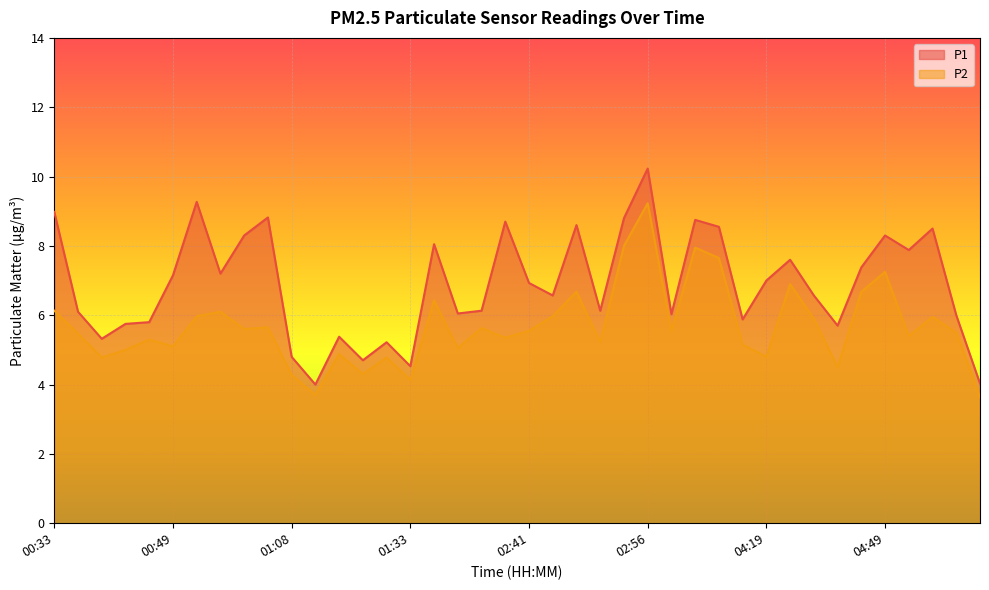

Is the value of P1 at 00:55 greater than the value of P2 at 00:37?

Yes